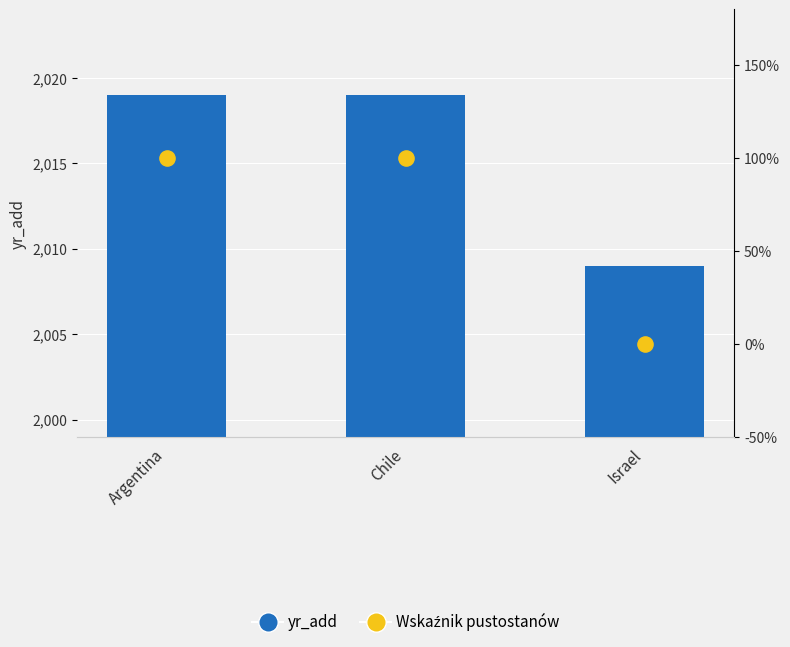

What is the total value across all series at Argentina?

2020.0